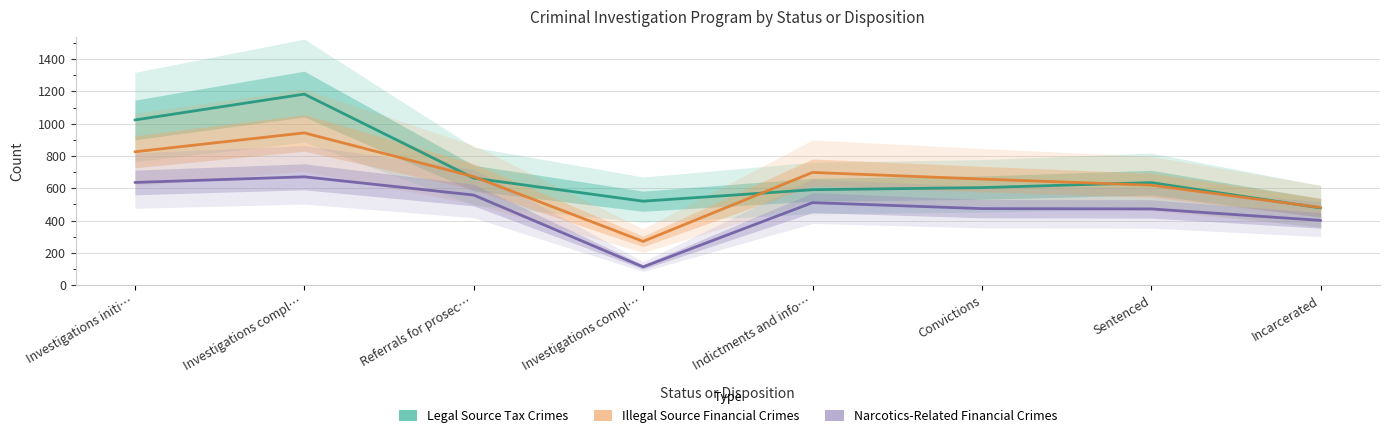

At which category is the sum across all series the highest?

Investigations compl…